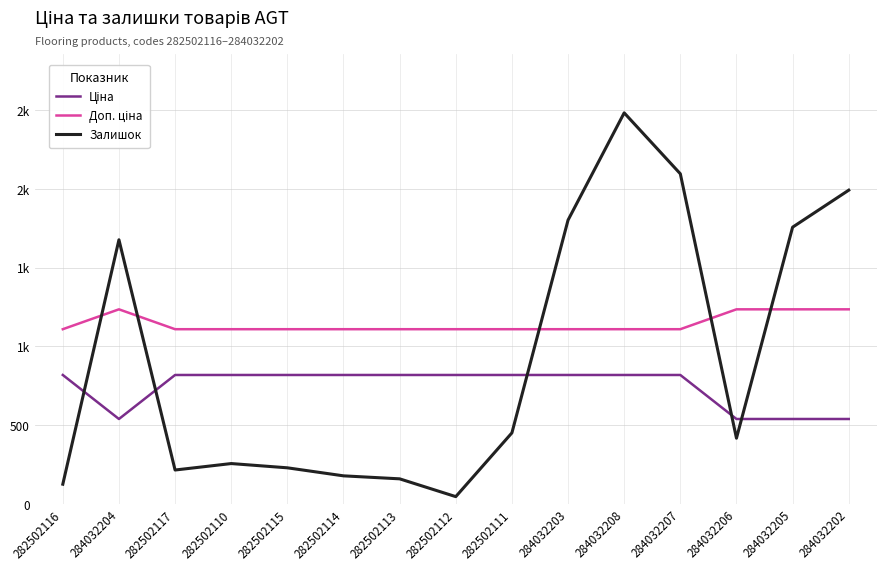

At which category is the sum across all series the highest?

284032208